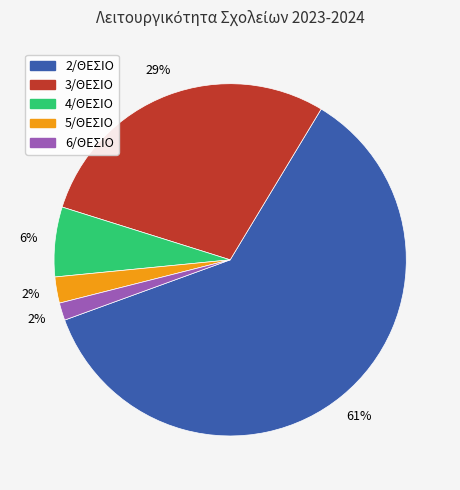

Combined, do 5/ΘΕΣΙΟ and 2/ΘΕΣΙΟ account for over 50%?

Yes